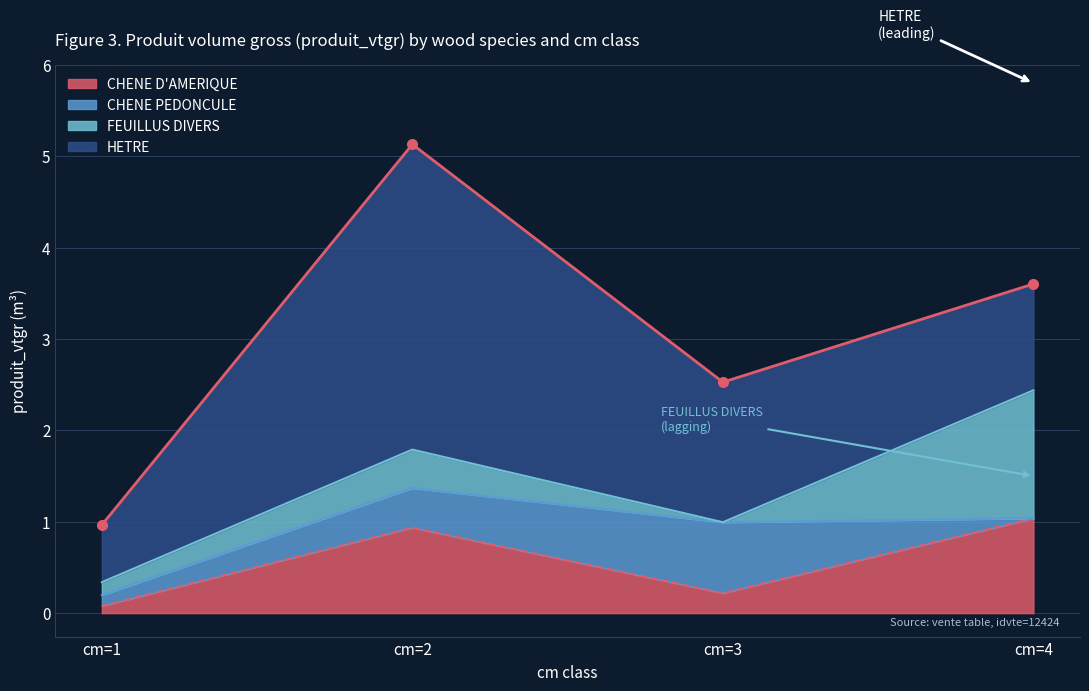

How many categories are shown in the chart?

4